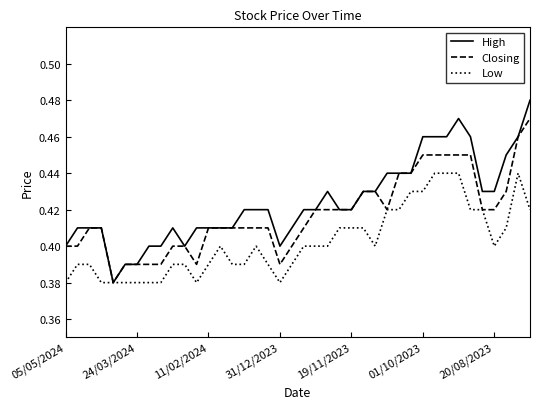

Which series has the largest range (max minus min)?

High